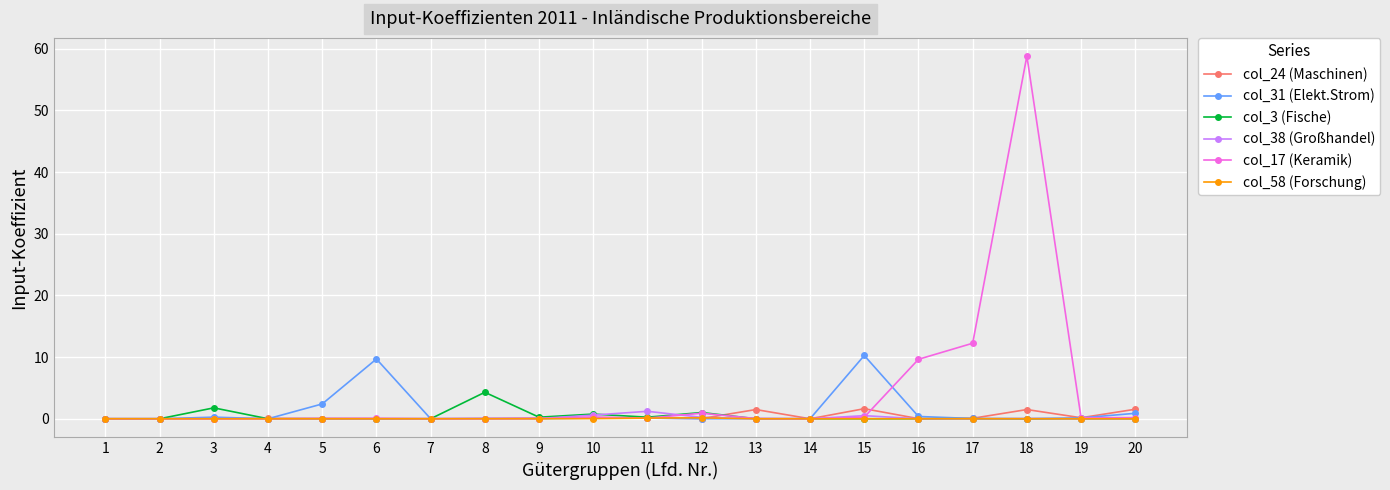

True or false: col_38 (Großhandel) has a value of 0.0 at 6.

True